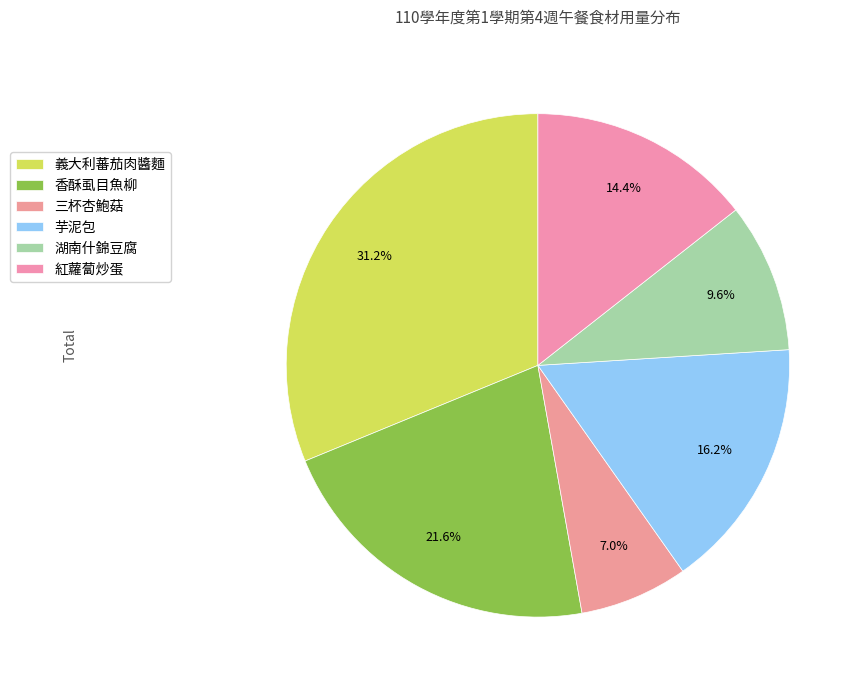

To the nearest percent, what portion does 香酥虱目魚柳 represent?

22%